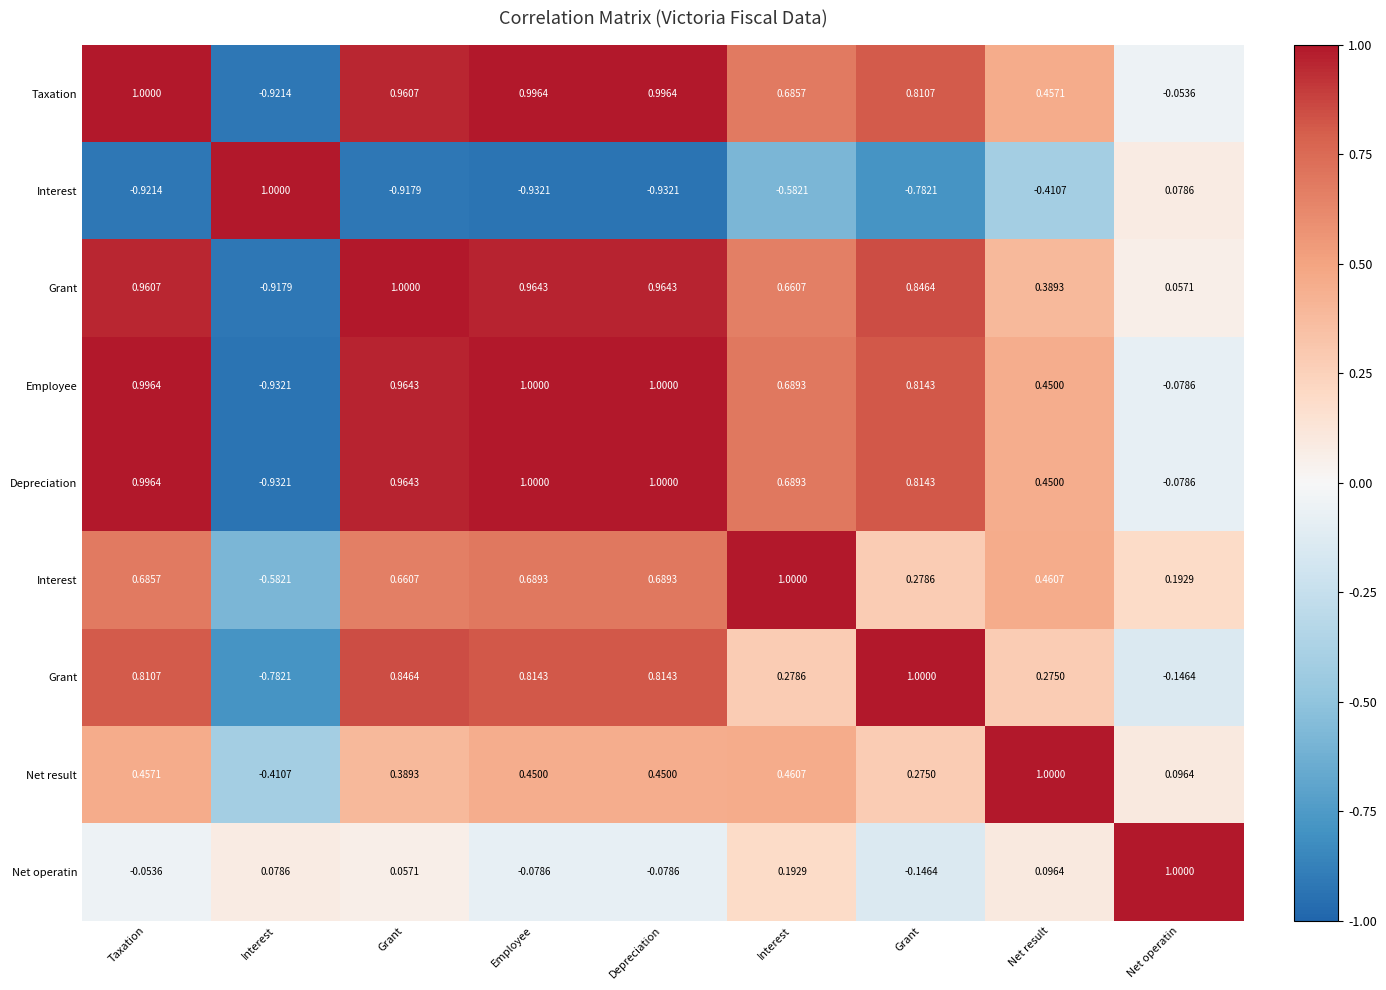

At which category is the sum across all series the highest?

Taxation